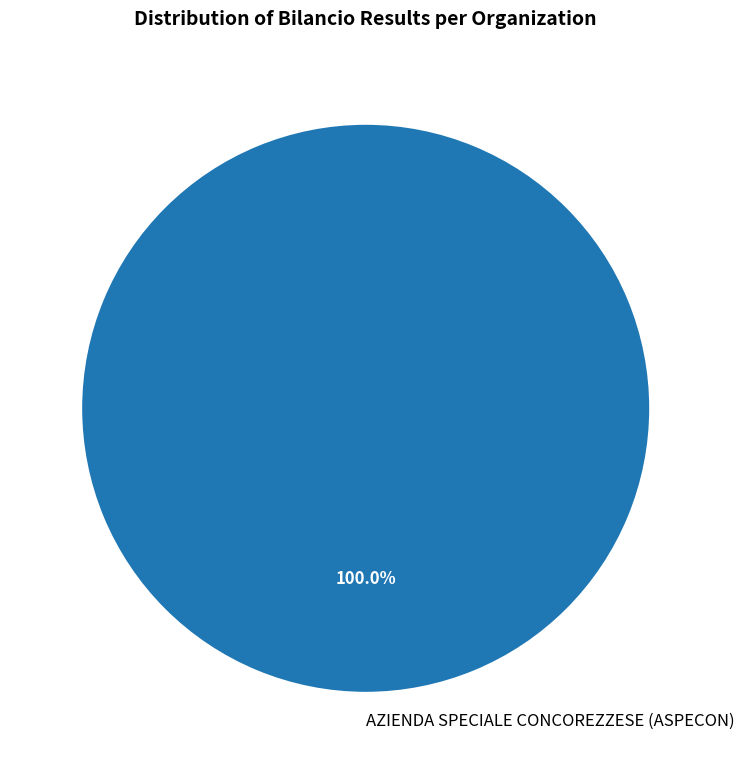

Rank the categories by value from highest to lowest.

AZIENDA SPECIALE CONCOREZZESE (ASPECON)